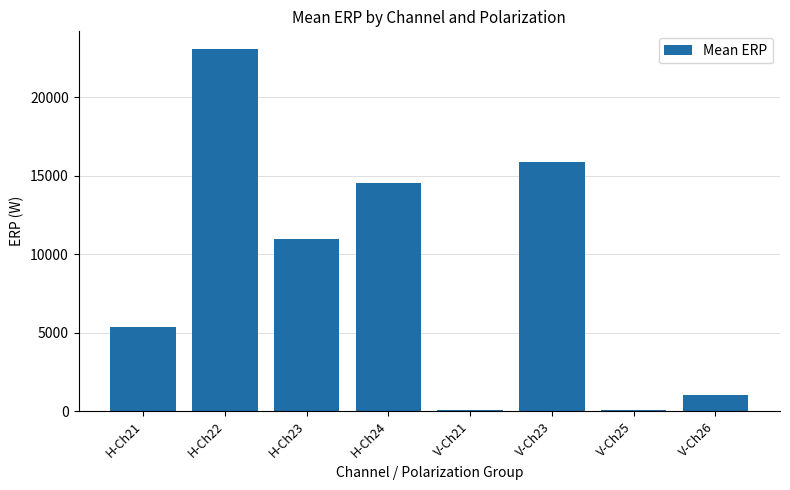

The value at H-Ch21 is 5378.5. True or false?

True